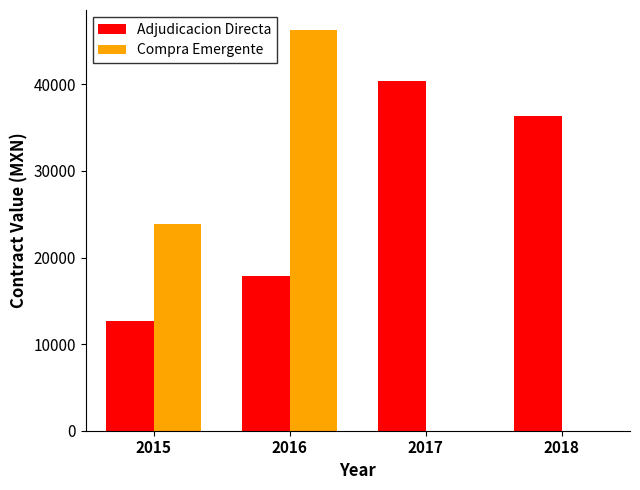

Reading left to right, transcribe all the data shown in this chart.

Adjudicacion Directa: 2015=12705.0	2016=17864.0	2017=40391.8	2018=36314.0
Compra Emergente: 2015=23890.2	2016=46274.1	2017=0.0	2018=0.0